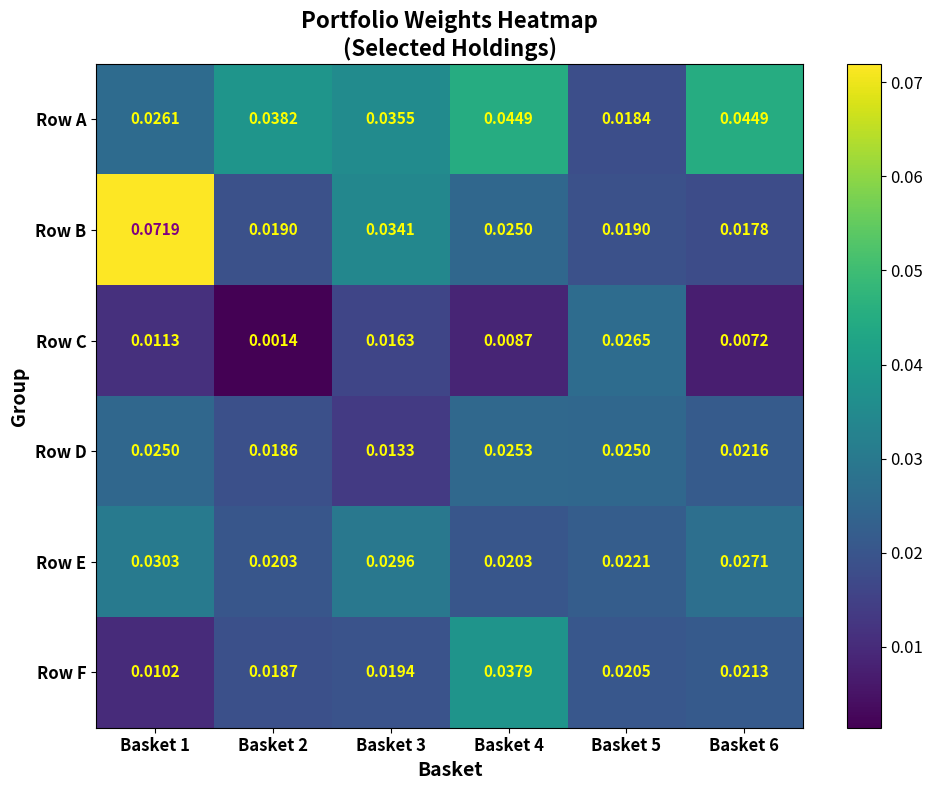

Which series has the largest total across all categories?

Row A